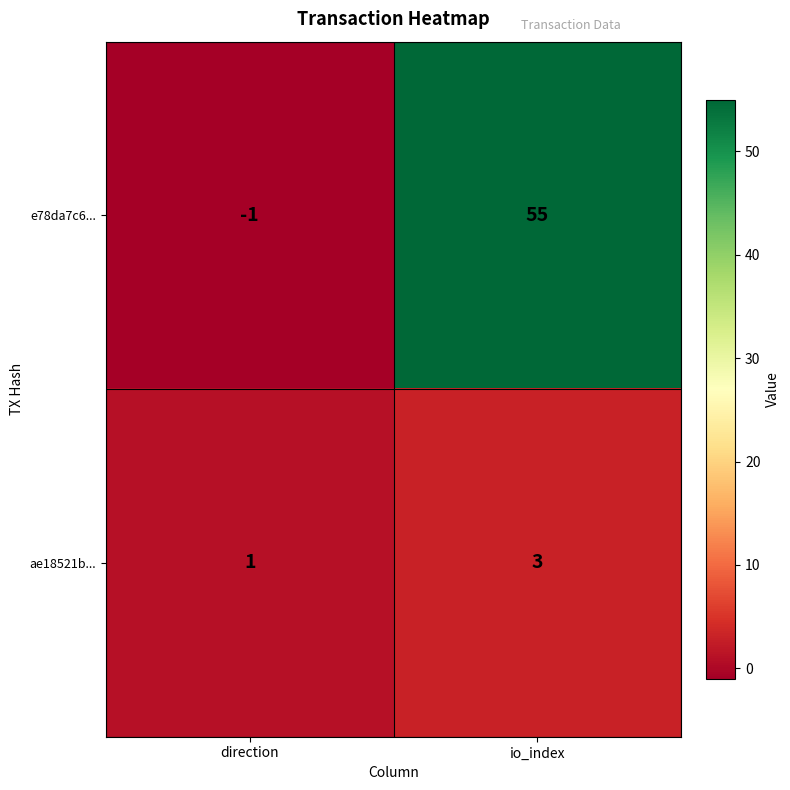

At which category does the chart reach its peak across all series?

io_index